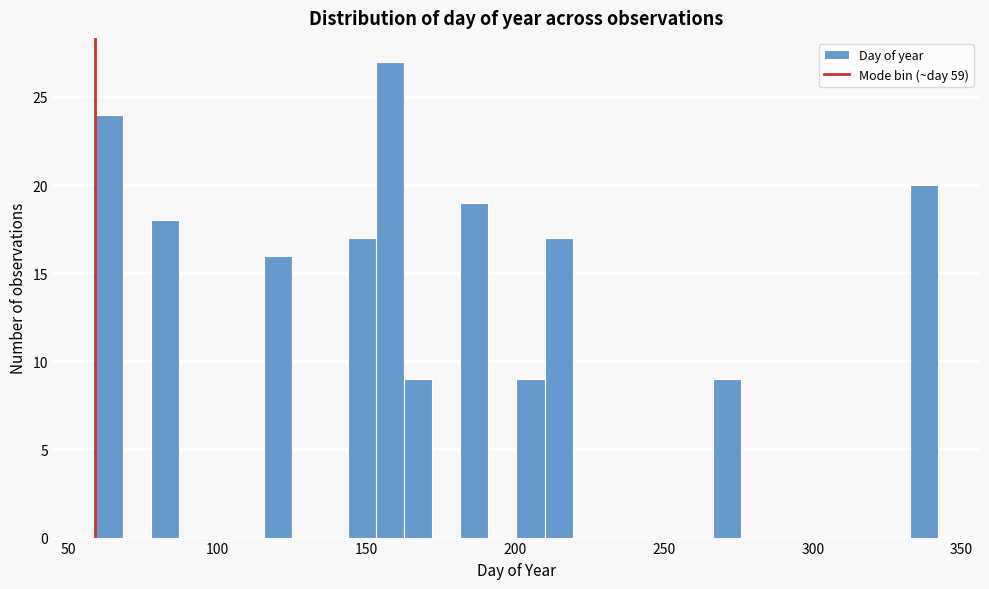

Around what value on the x-axis is the tallest bar? Give the approximate position of its centre, as read against the axis.

160